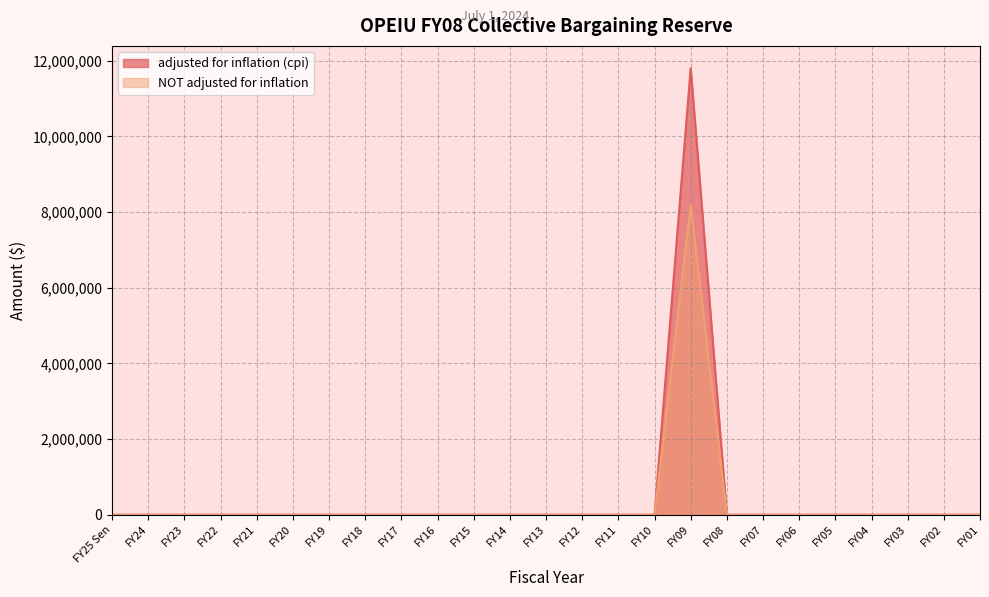

Rank the series by their average value, from highest to lowest.

adjusted for inflation (cpi), NOT adjusted for inflation